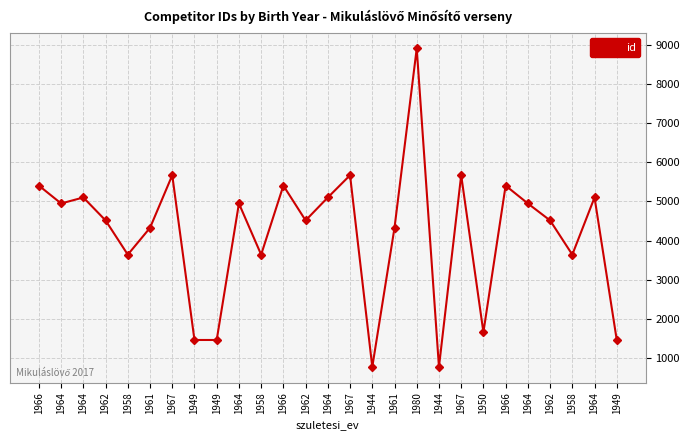

What is the average value?

4185